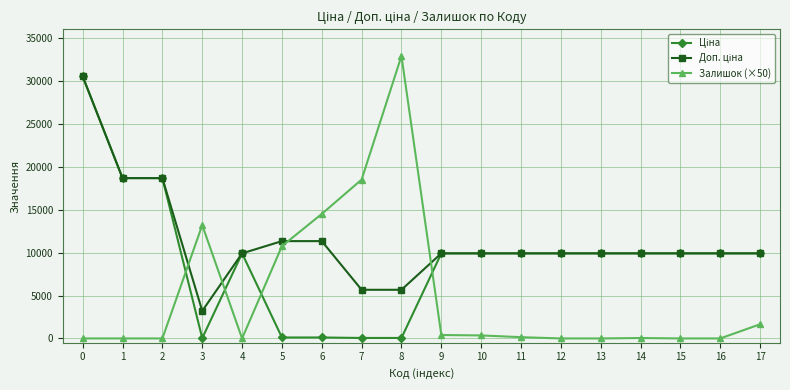

At how many categories does at least one series exceed 2643?

18